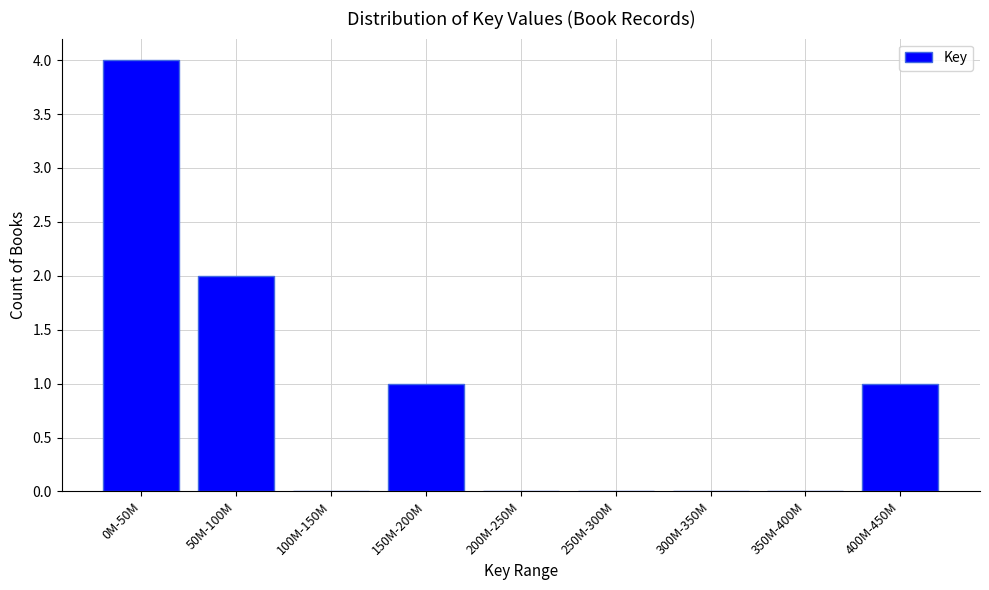

Reading left to right, transcribe all the data shown in this chart.

0M-50M=4	50M-100M=2	100M-150M=0	150M-200M=1	200M-250M=0	250M-300M=0	300M-350M=0	350M-400M=0	400M-450M=1